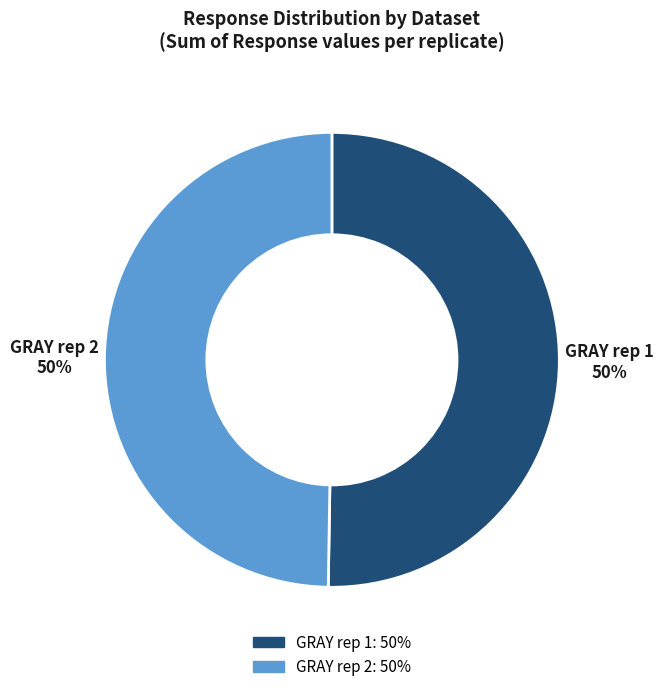

What percentage is the GRAY rep 1 slice, to the nearest percent?

50%